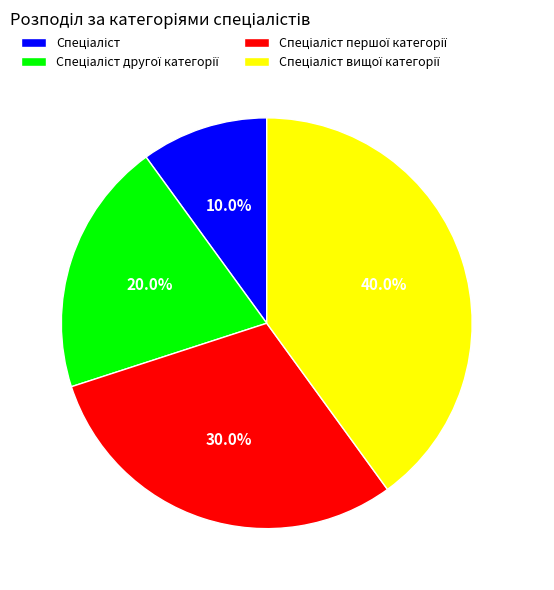

Does any single category account for the majority?

No